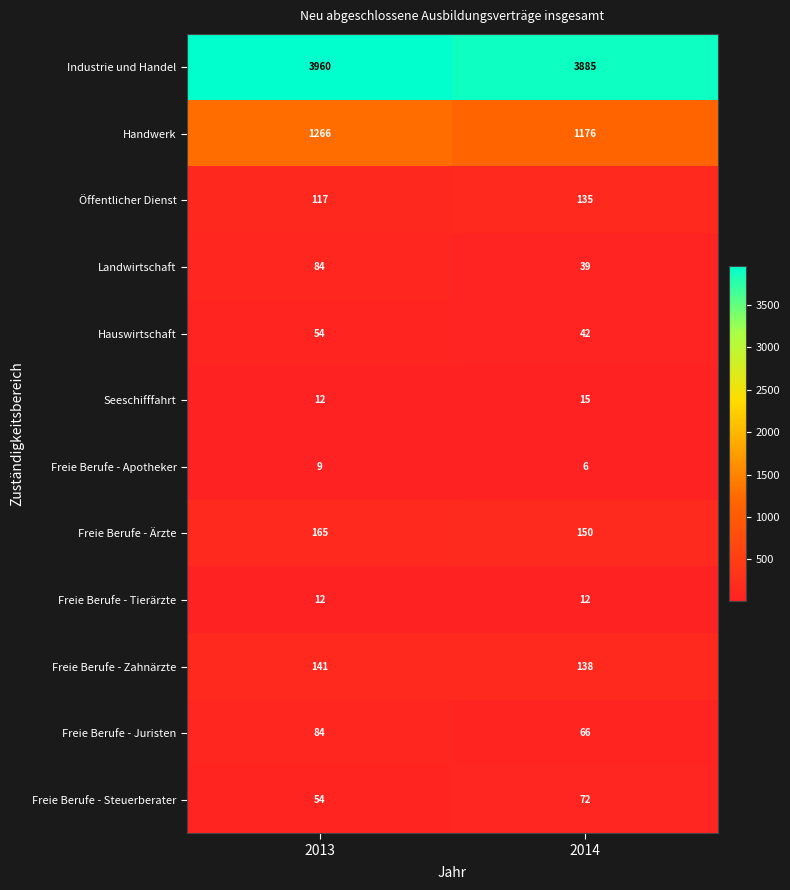

Count the number of categories in the chart.

2